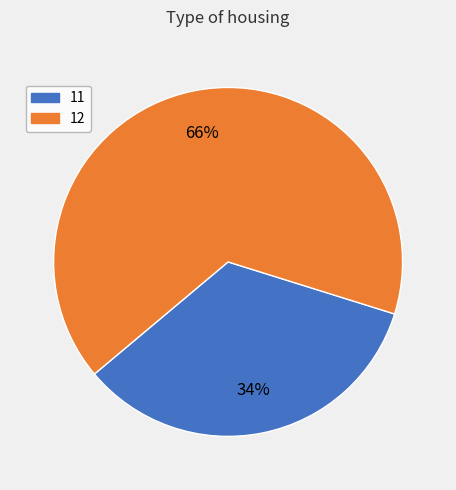

To the nearest percent, what percentage of the pie is 12?

66%